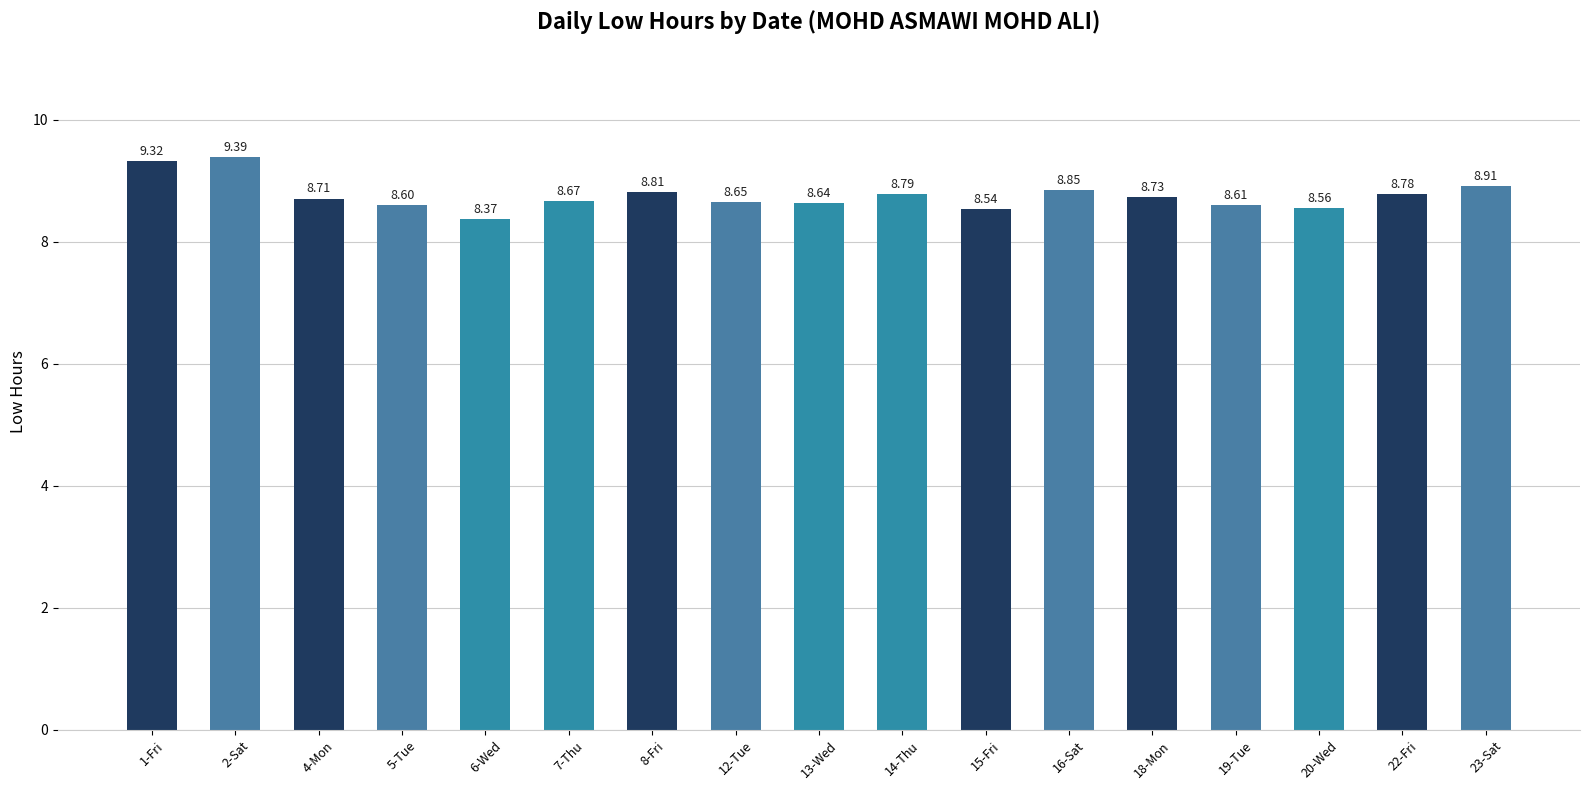

Which category has the lowest value across all series?

6-Wed